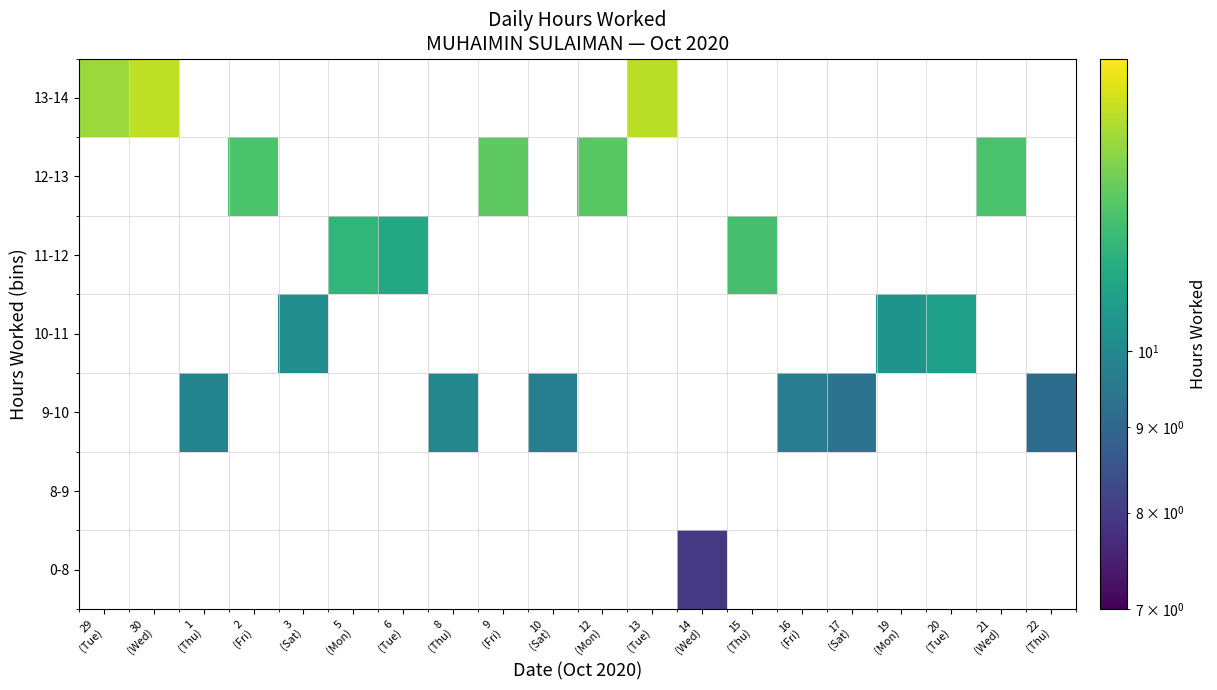

The 12-13 series shows 18.8 at 12 (Mon). True or false?

False